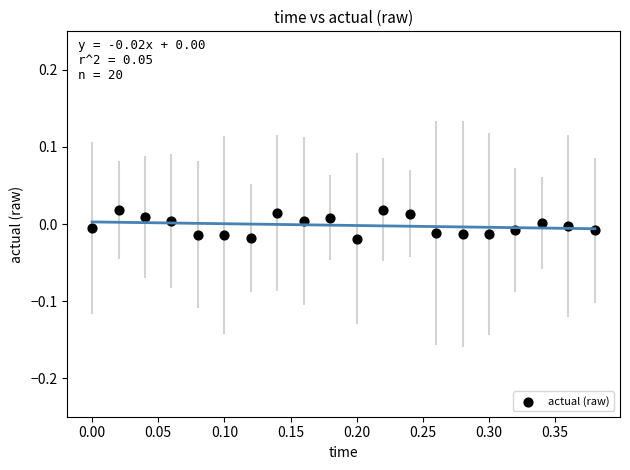

What is the range of X values (max minus min)?

0.4